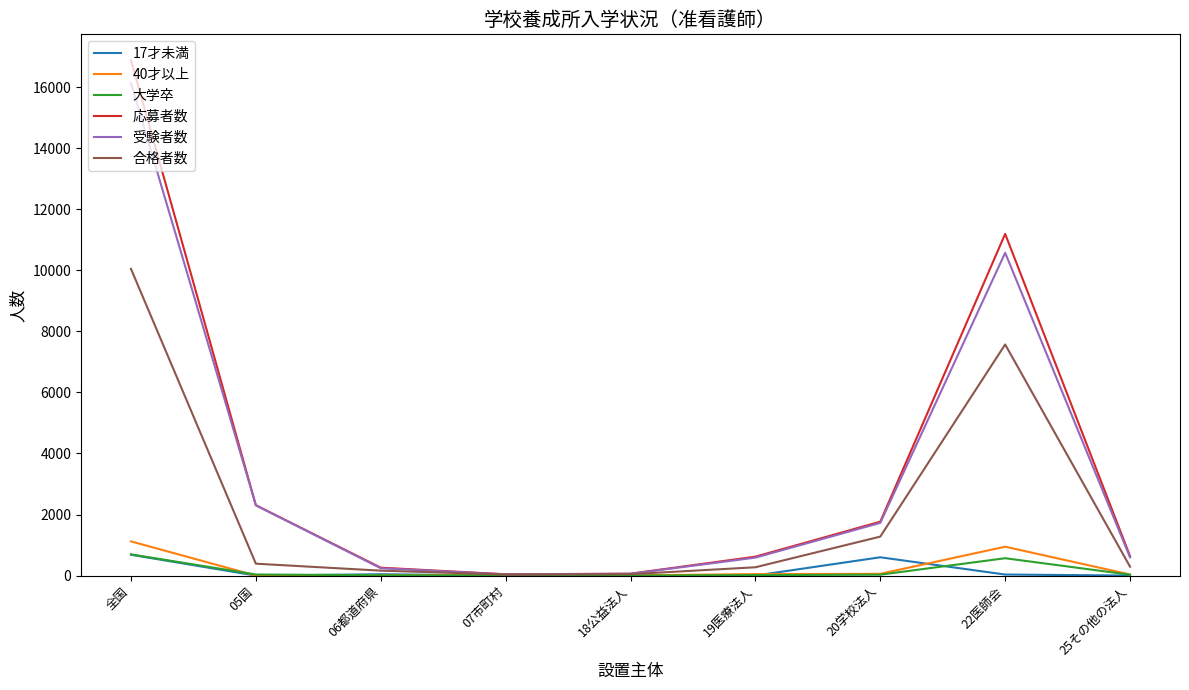

Which series changed the most between 07市町村 and 22医師会?

応募者数